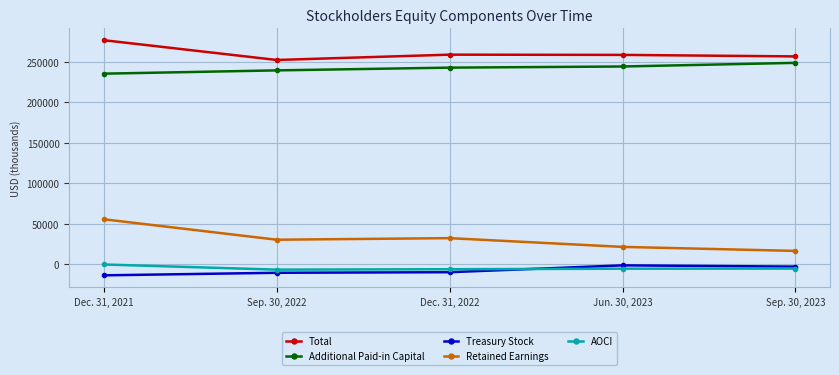

How many lines are shown in the chart?

5